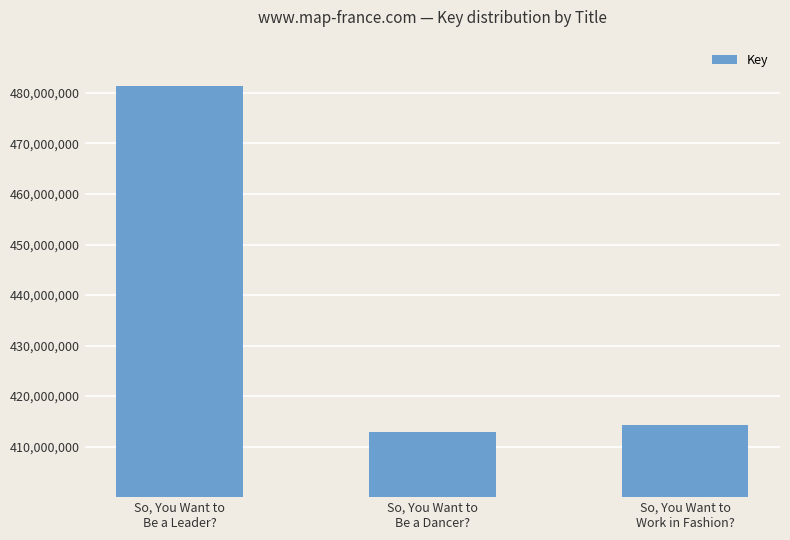

Read the value at So, You Want to
Be a Dancer?, to the nearest 50.

412819150